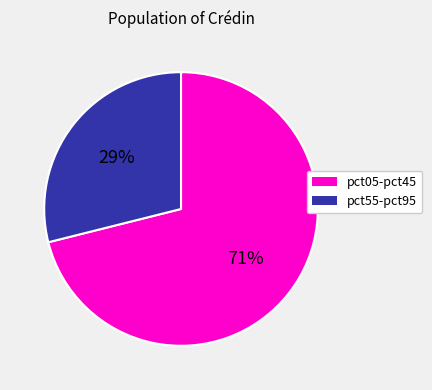

How many segments does this pie chart have?

2